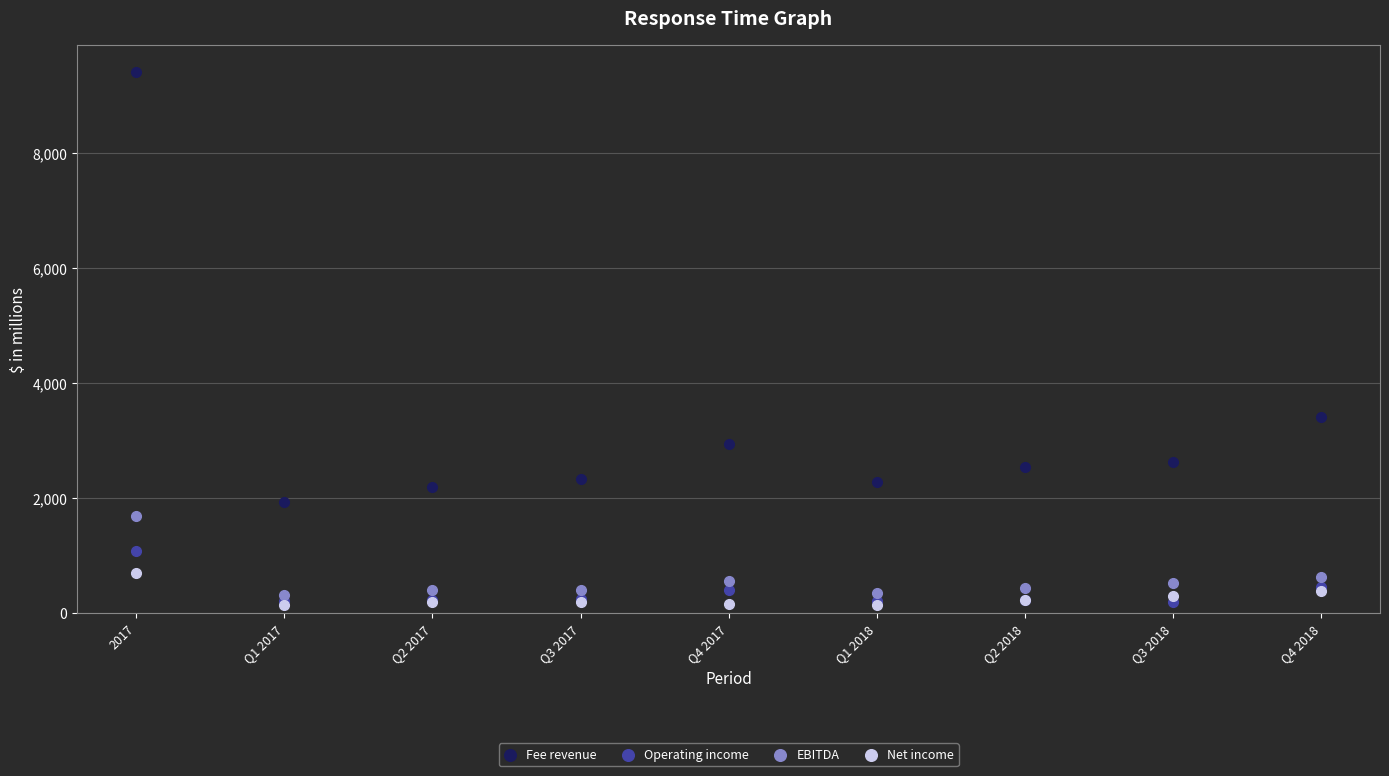

Across all series, what Y value is closest to 4773?

3404.0